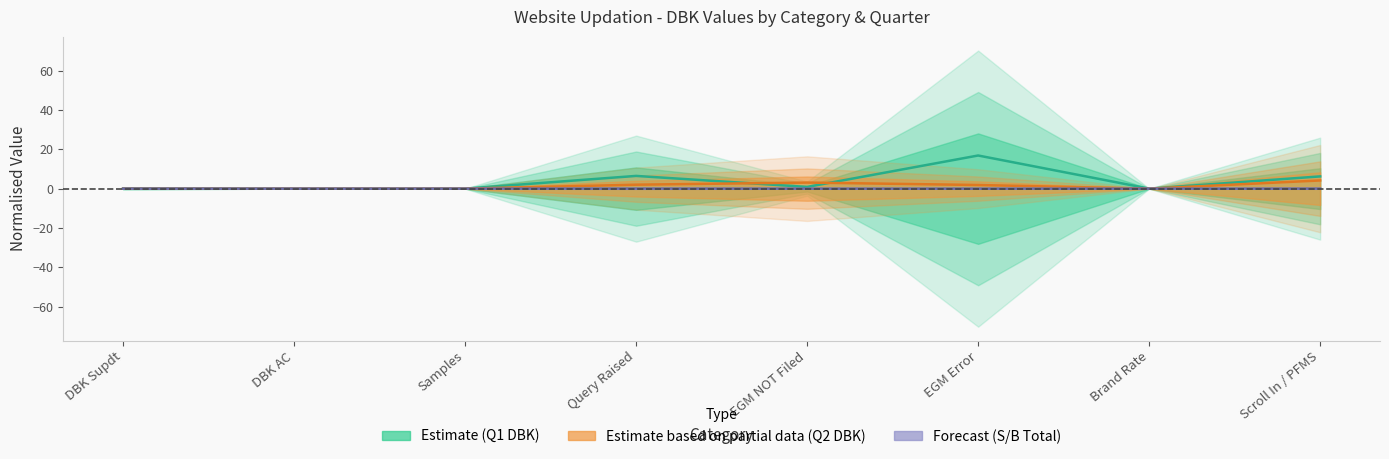

Which series changed the most between Samples and Brand Rate?

Forecast (S/B Total)